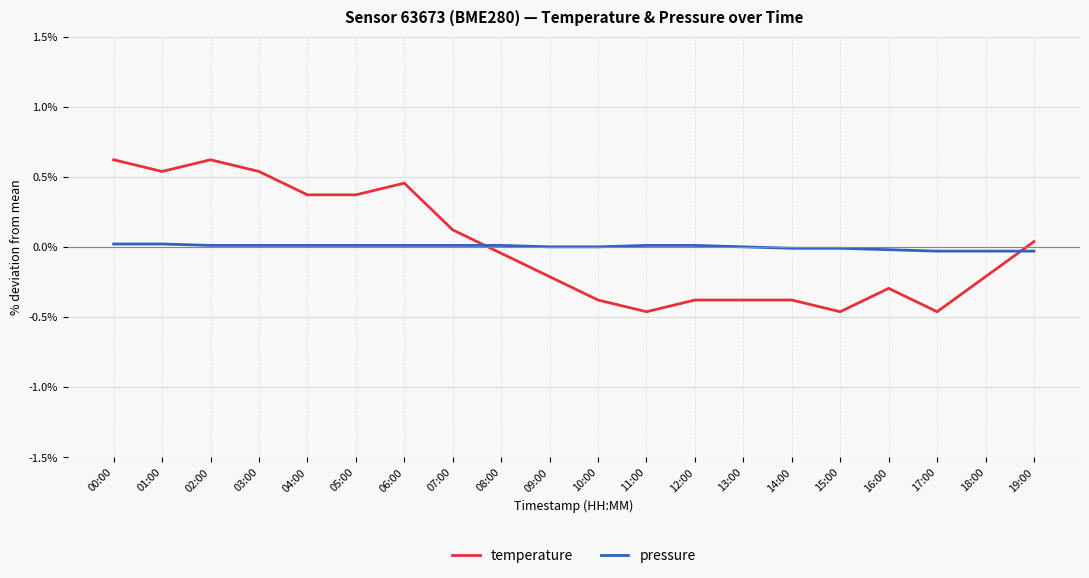

What is the difference between the maximum and minimum values in the temperature series?

1.1